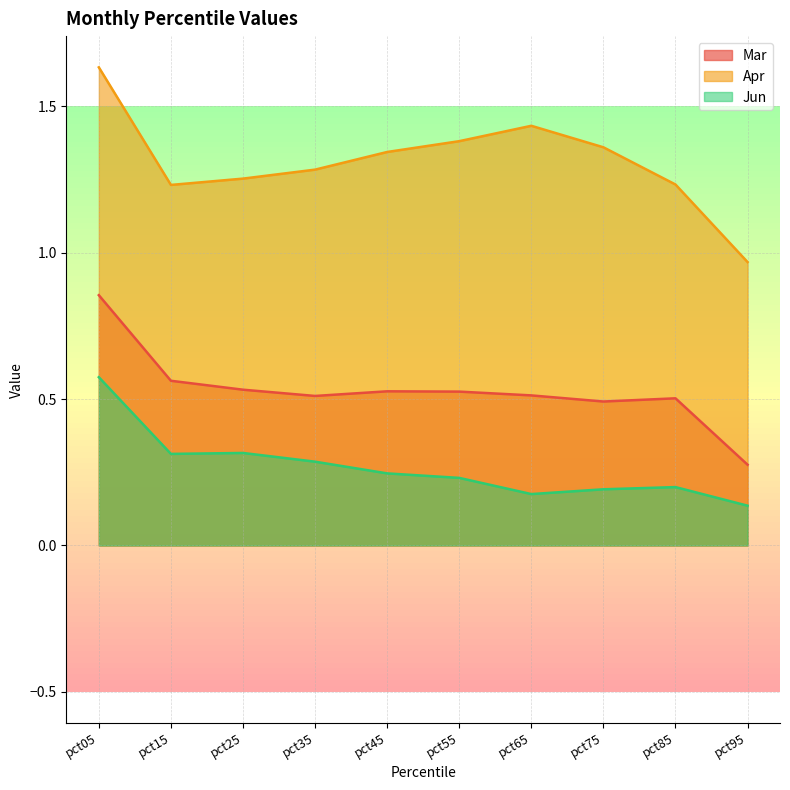

Reading left to right, transcribe all the data shown in this chart.

Mar: pct05=0.9	pct15=0.6	pct25=0.5	pct35=0.5	pct45=0.5	pct55=0.5	pct65=0.5	pct75=0.5	pct85=0.5	pct95=0.3
Apr: pct05=1.6	pct15=1.2	pct25=1.3	pct35=1.3	pct45=1.3	pct55=1.4	pct65=1.4	pct75=1.4	pct85=1.2	pct95=1.0
Jun: pct05=0.6	pct15=0.3	pct25=0.3	pct35=0.3	pct45=0.2	pct55=0.2	pct65=0.2	pct75=0.2	pct85=0.2	pct95=0.1